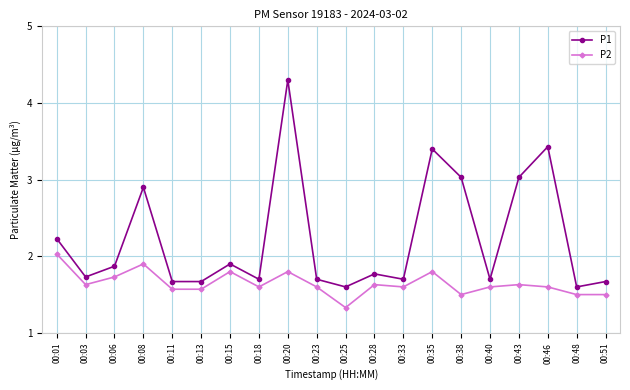

Is it true that P1 equals 3.4 at 00:35?

True